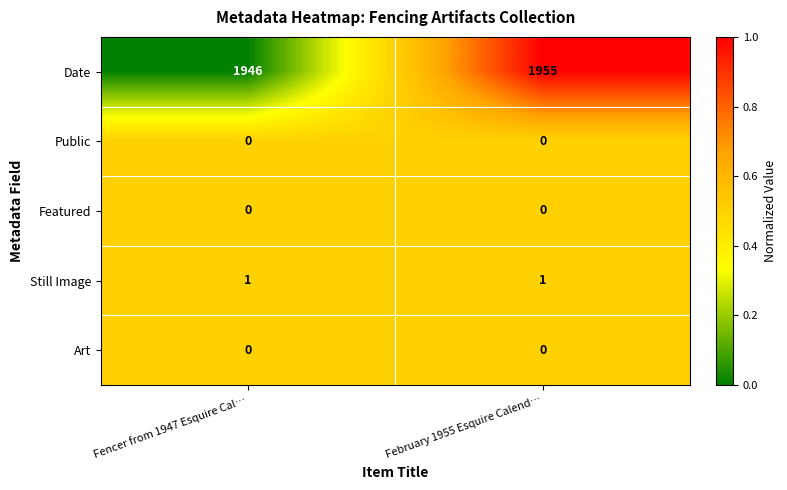

What is the difference between the maximum and minimum values in the Date series?

9